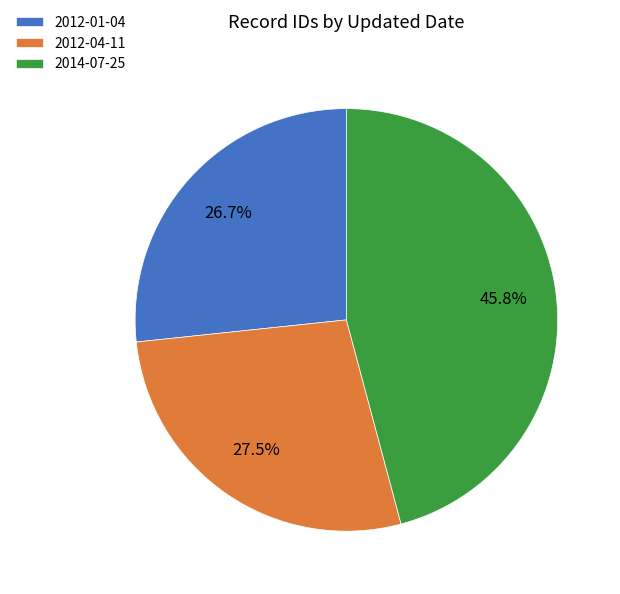

Rank the categories by value from lowest to highest.

2012-01-04, 2012-04-11, 2014-07-25